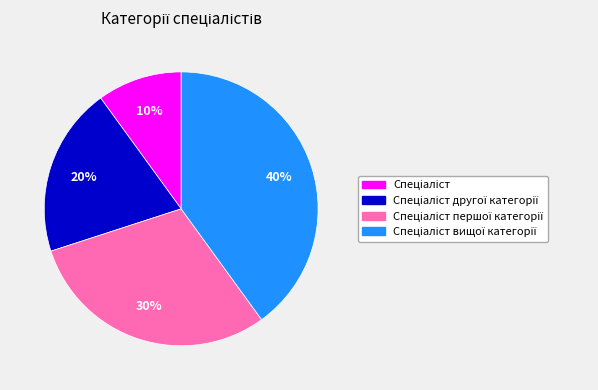

Is there any slice that represents more than half of the pie?

No